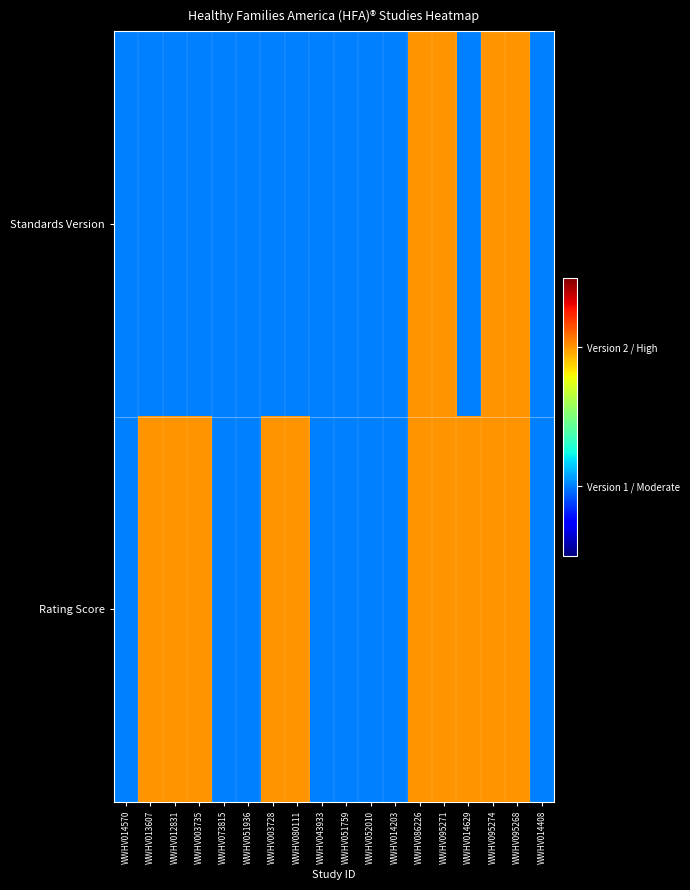

How many data points does each series have?

18